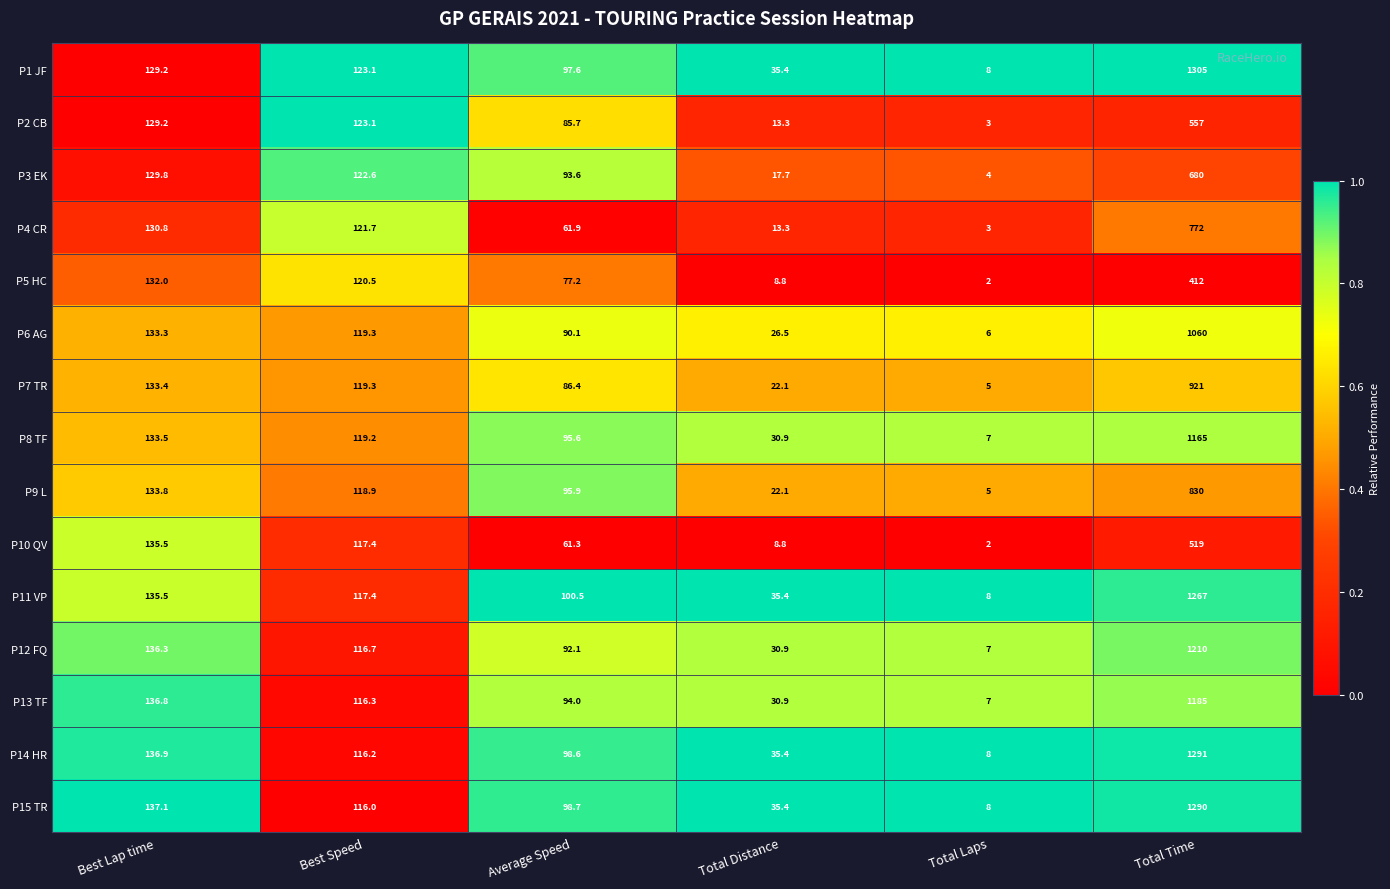

The P8 TF series shows 119.2 at Best Speed. True or false?

True